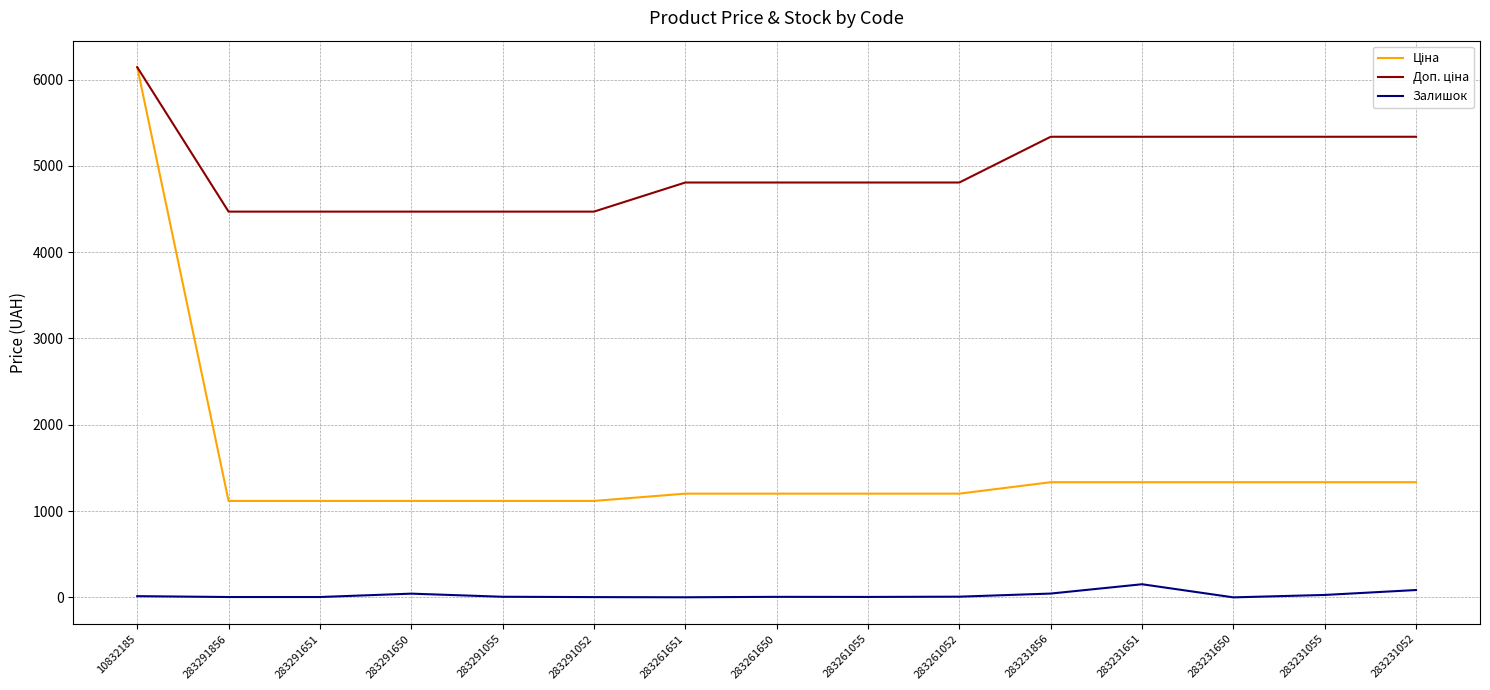

Is it true that Залишок equals 44.0 at 283231856?

True